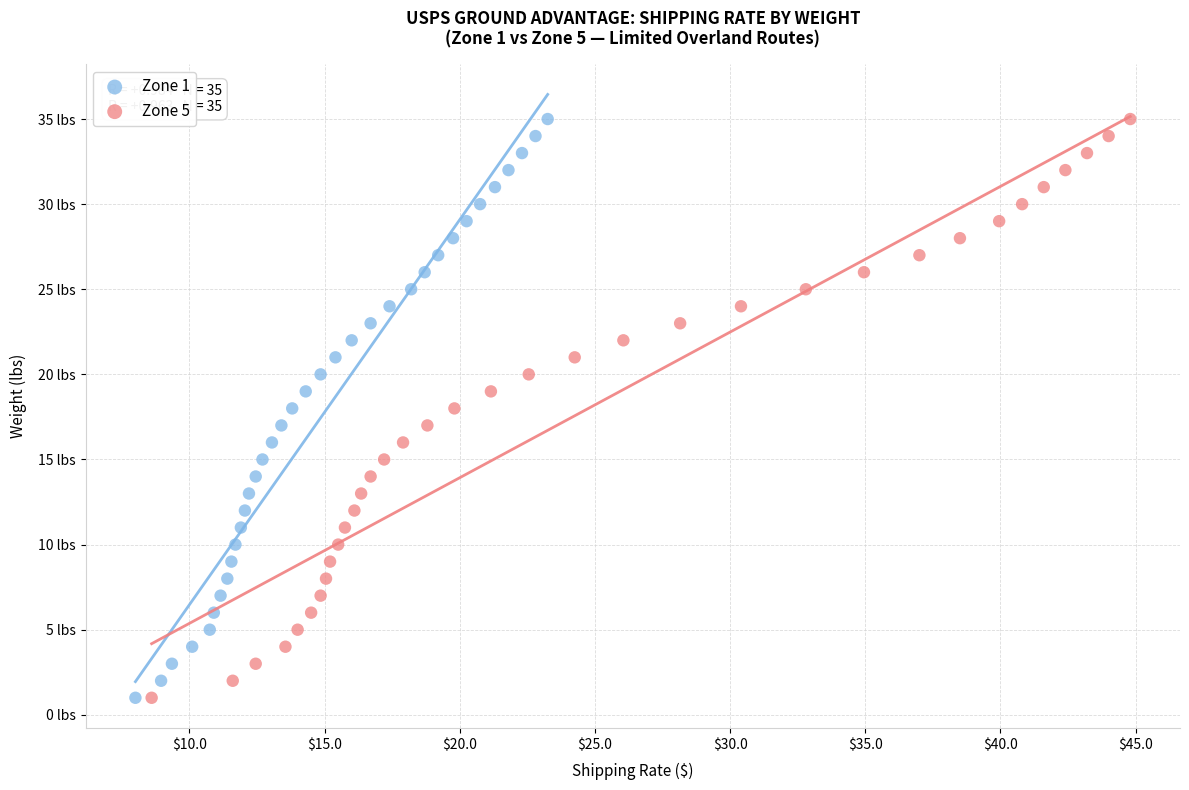

What are all the series names shown in the legend?

Zone 1, Zone 5